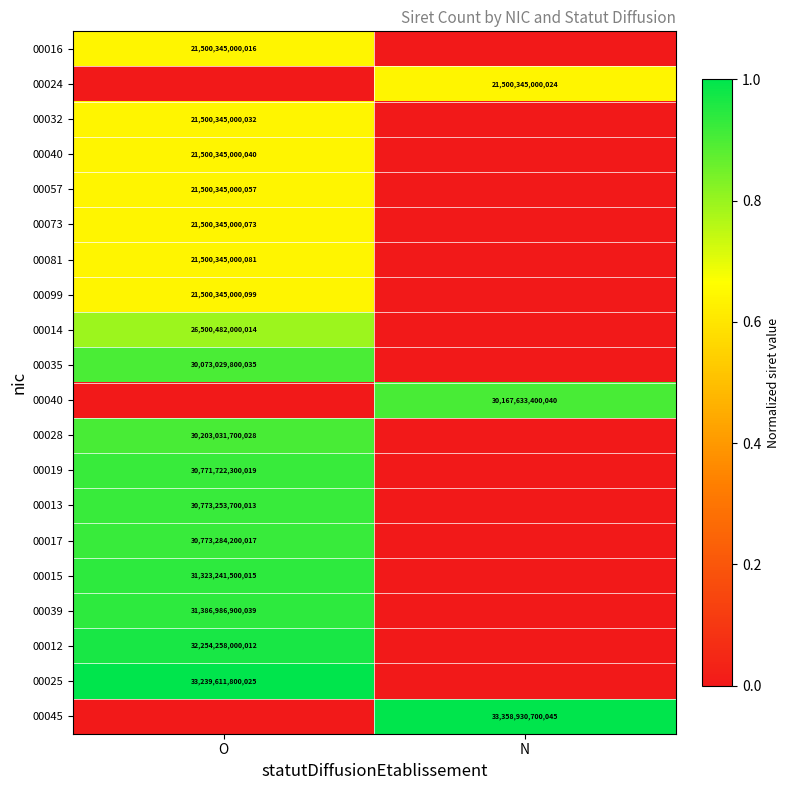

At which category is the sum across all series the highest?

O